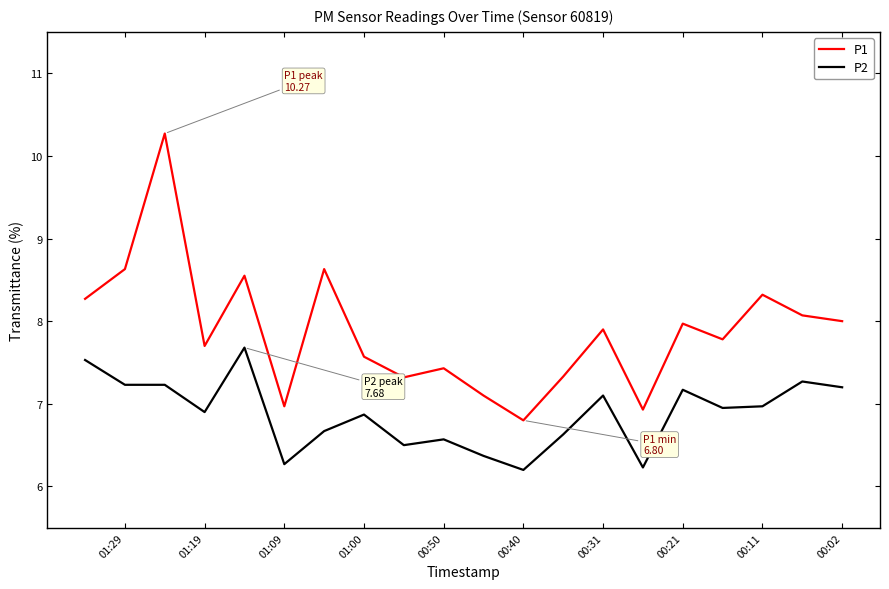

What is the highest value of the P2 series?

7.7